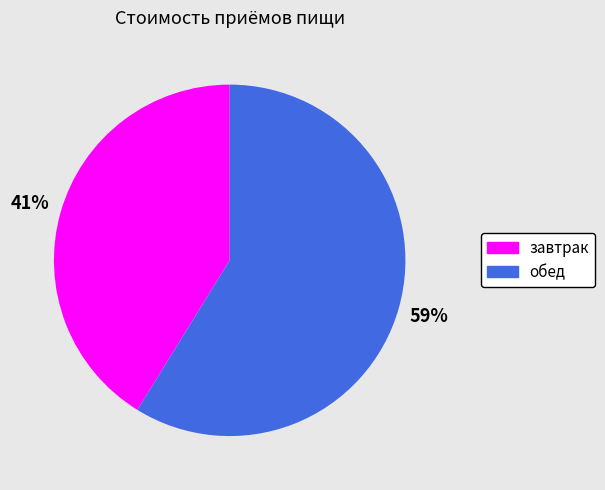

Does any single category account for the majority?

Yes